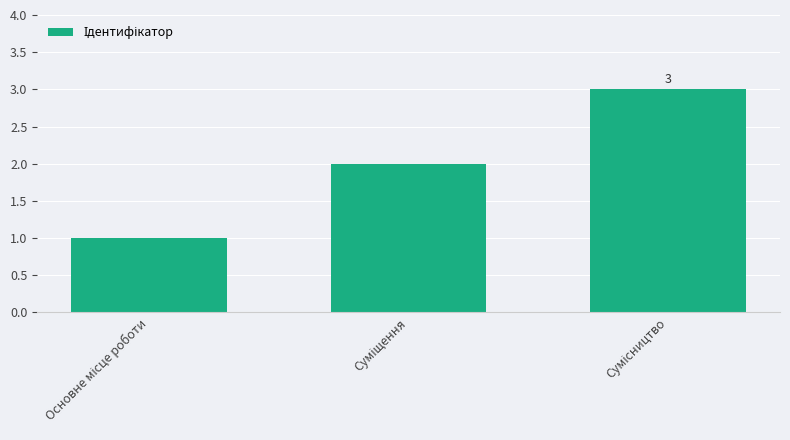

Does the chart contain stacked bars?

No